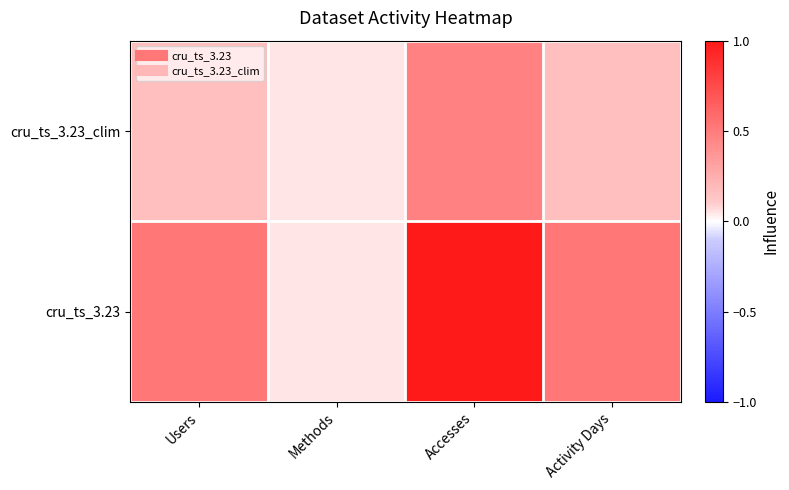

Reading left to right, extract all data points from this chart.

cru_ts_3.23: Users=0.5	Methods=0.1	Accesses=1.0	Activity Days=0.5
cru_ts_3.23_clim: Users=0.2	Methods=0.1	Accesses=0.5	Activity Days=0.2